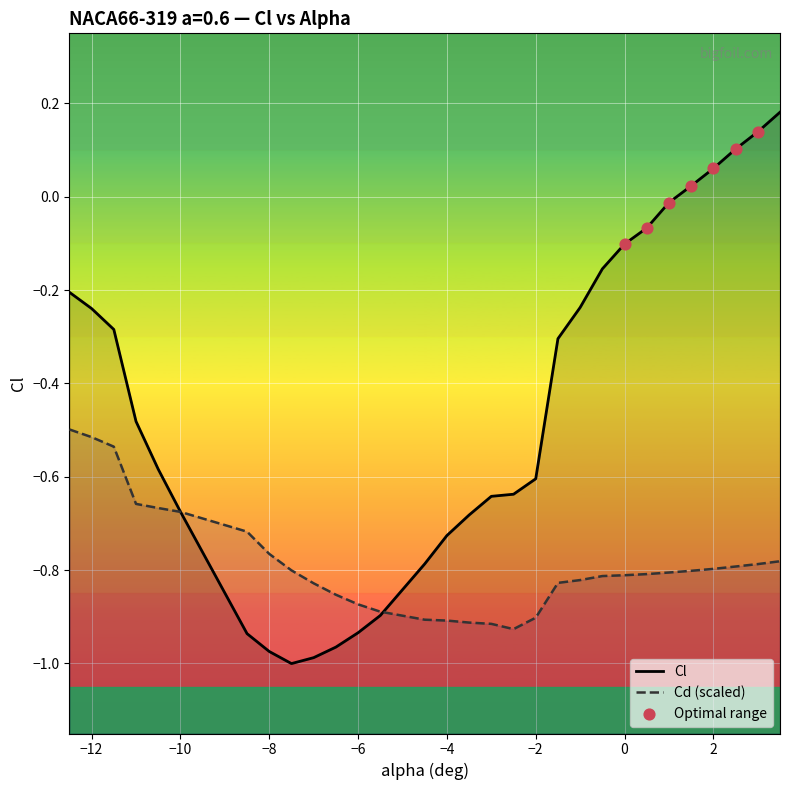

Which series reaches the minimum Y coordinate?

Cl